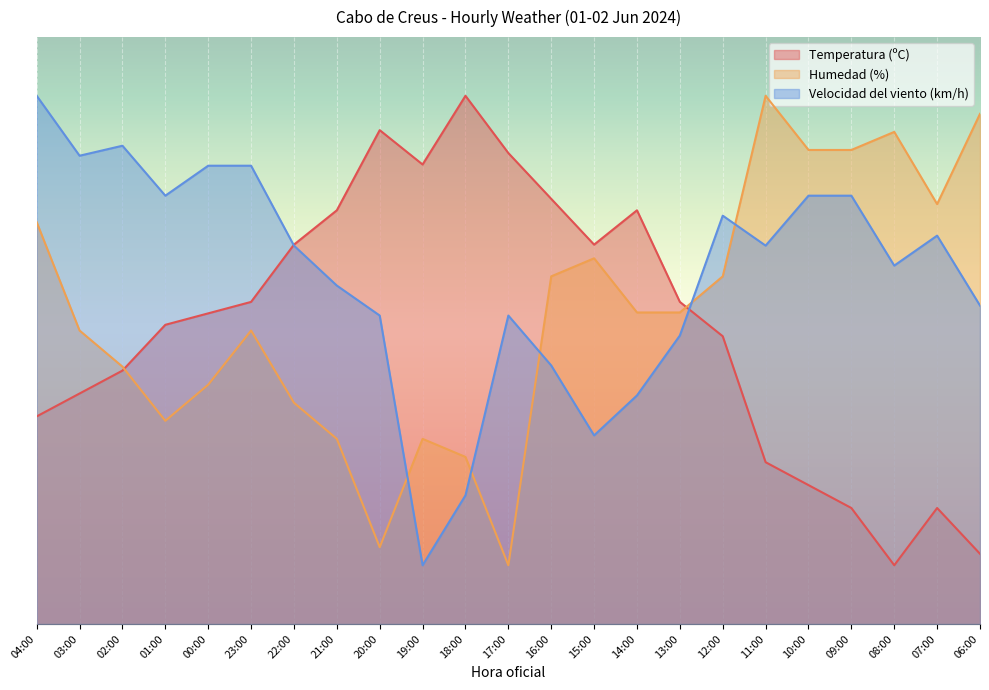

How many data points in Temperatura (ºC) are less than 52?

11